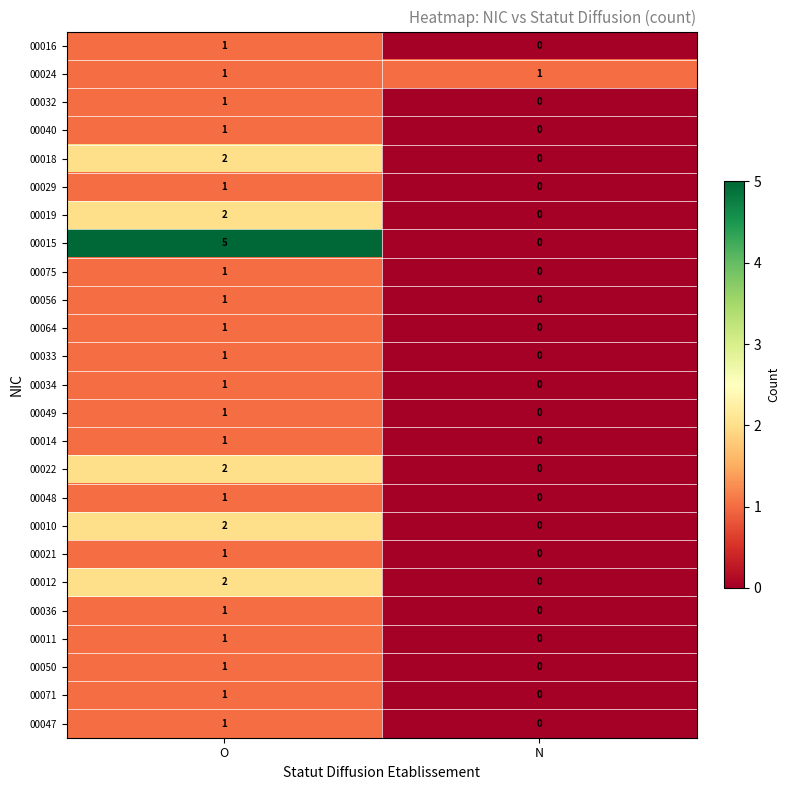

Where is 00050 nearest to the value 0?

N